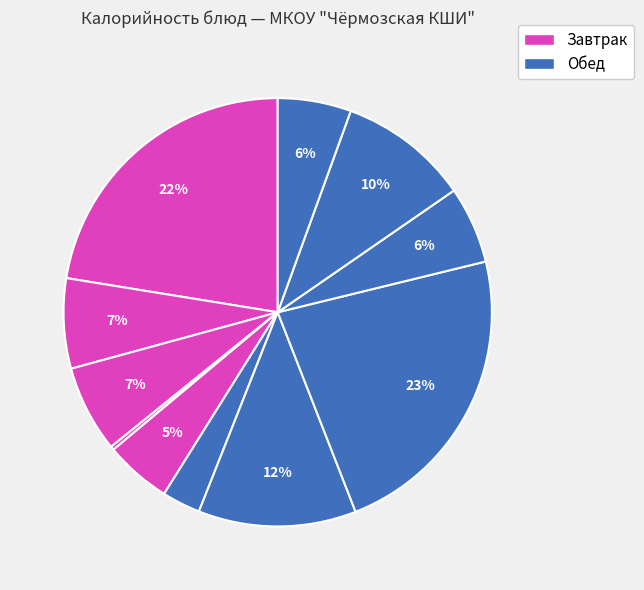

How many segments does this pie chart have?

11